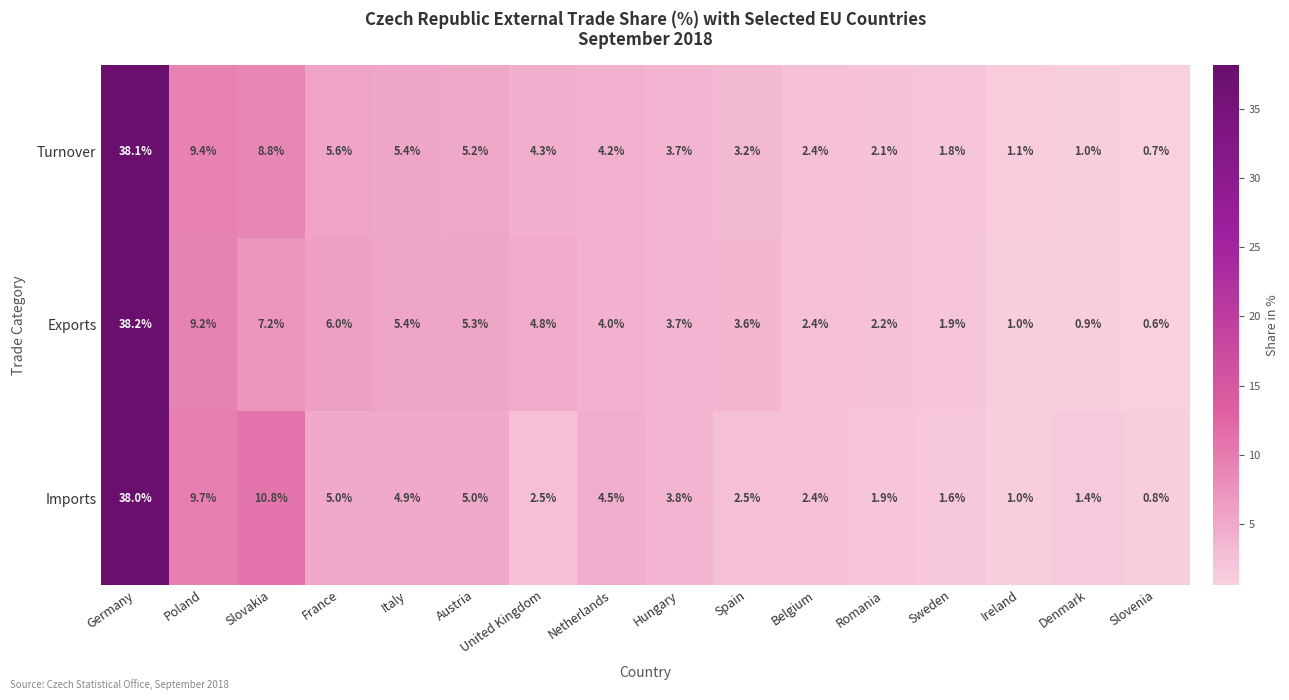

Which category has the highest value across all series?

Germany